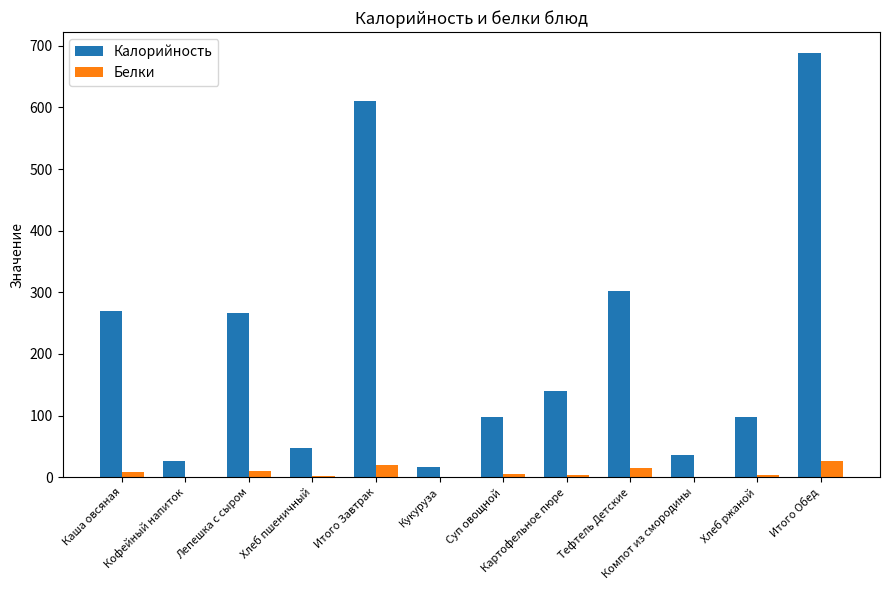

Which series has the largest total across all categories?

Калорийность